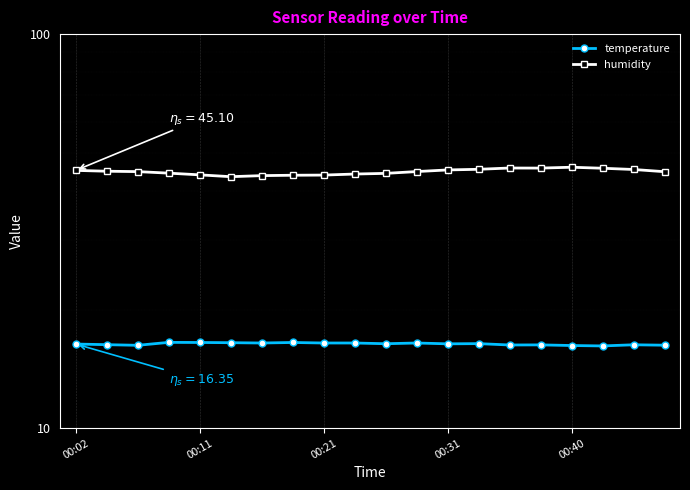

True or false: humidity and temperature cross at least once.

False